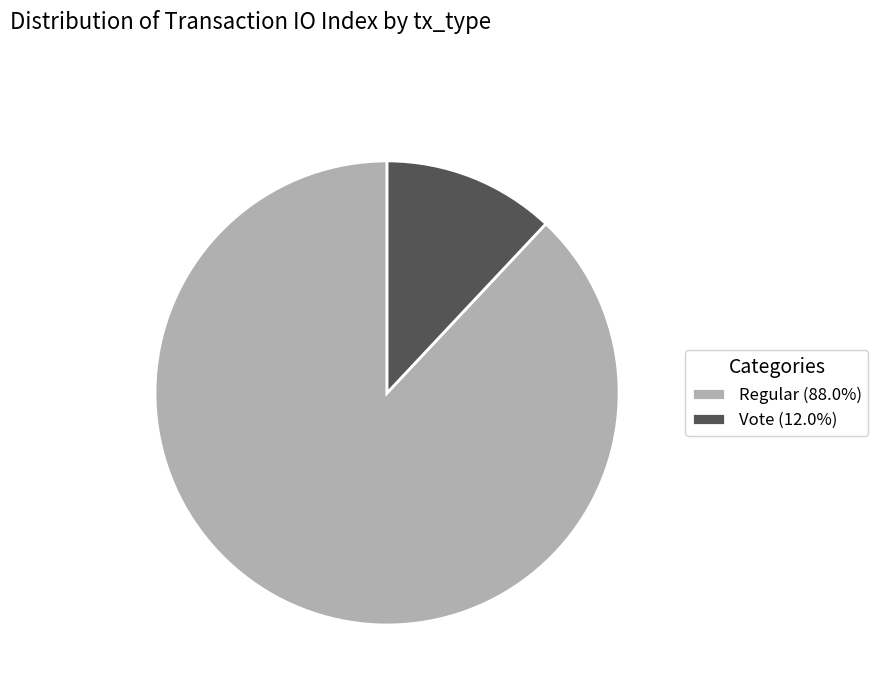

Which slice is the largest?

Regular